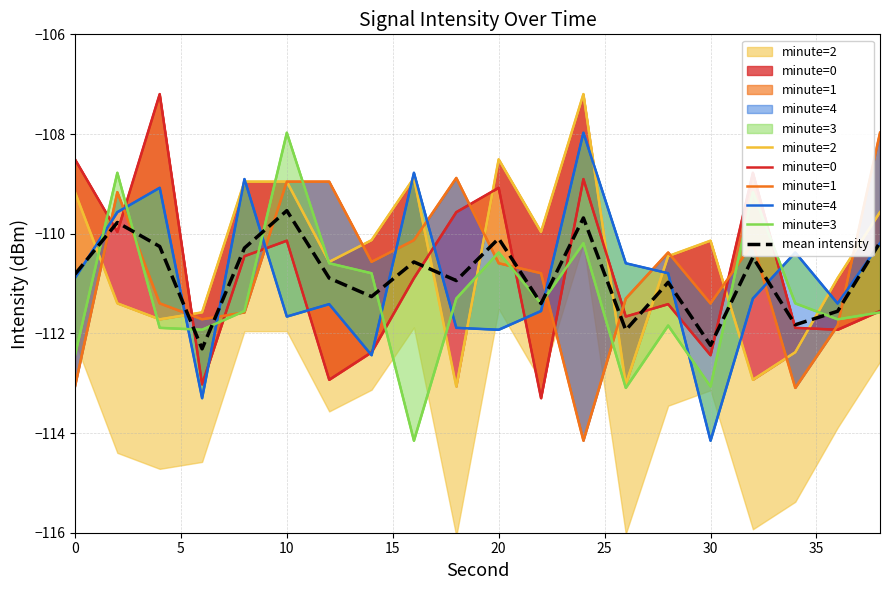

True or false: mean intensity has a value of -155.9 at 10.

False